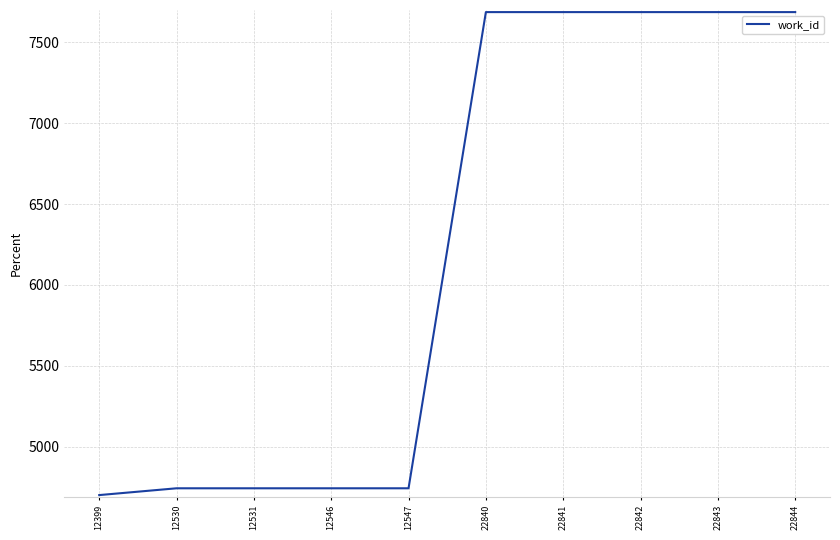

The chart shows a value of 7687 at 22843. True or false?

True